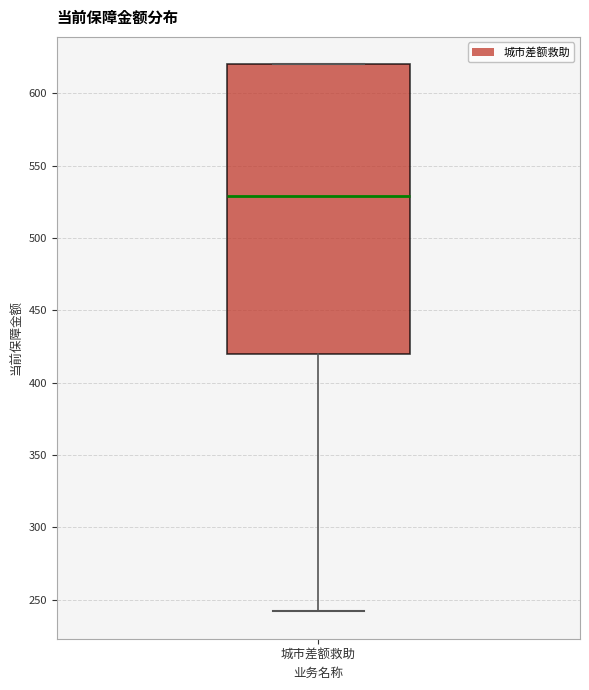

Where does the median line of the box for 城市差额救助 sit on the y-axis? The values are not printed on the chart, so give them approximately, as read against the axis.

530